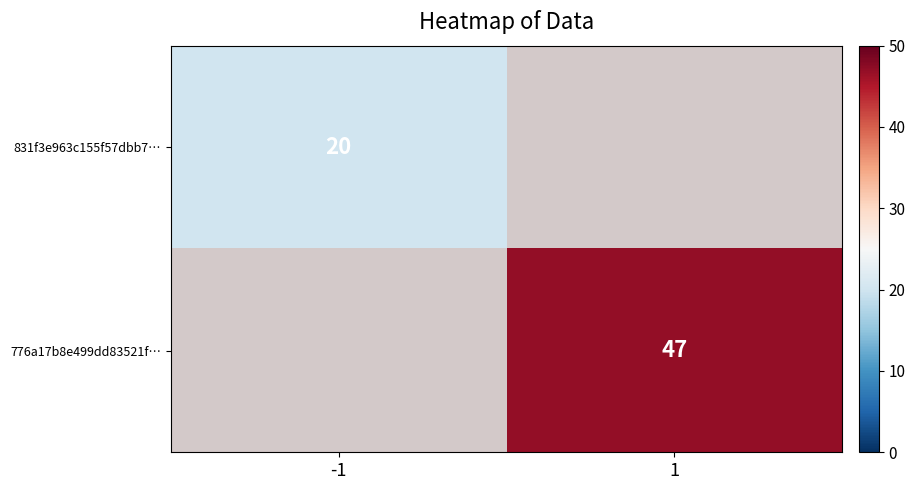

What is the greatest value displayed?

47.0